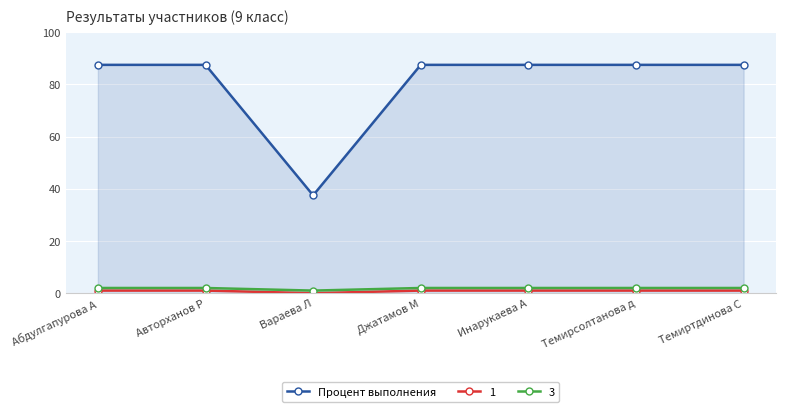

What is the label of the 6th point from the right?

Авторханов Р